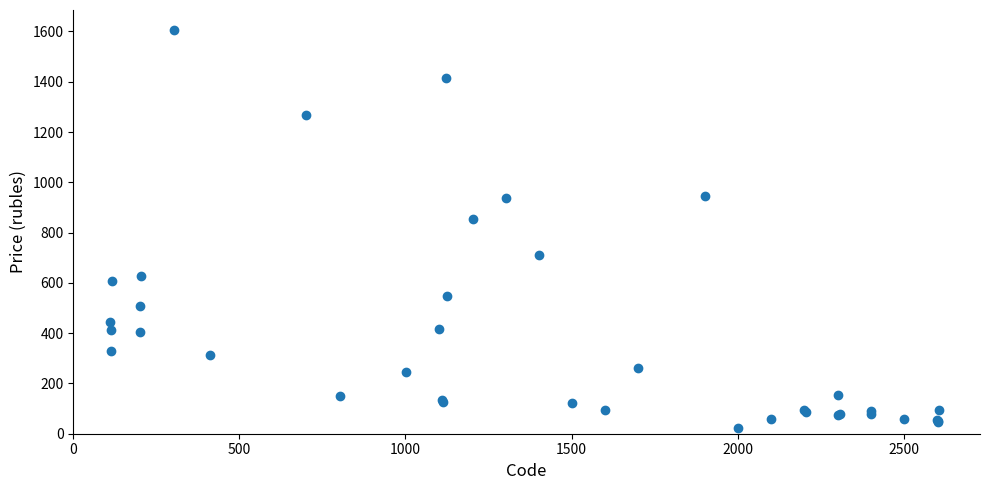

What Y value in the scatter plot is closest to 815?

855.5